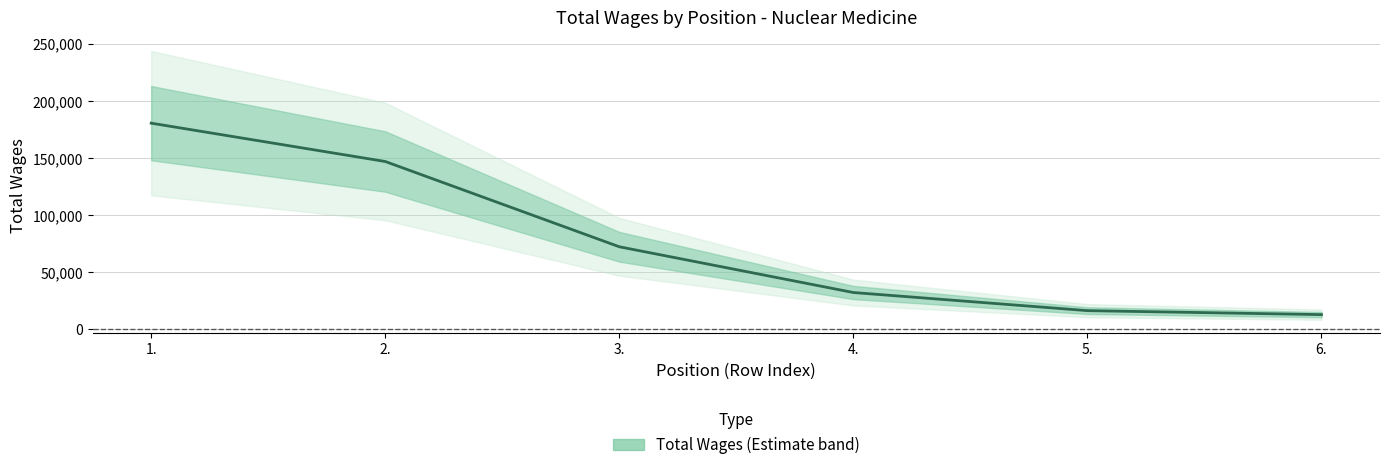

The chart shows a value of 100957 at 3.. True or false?

False